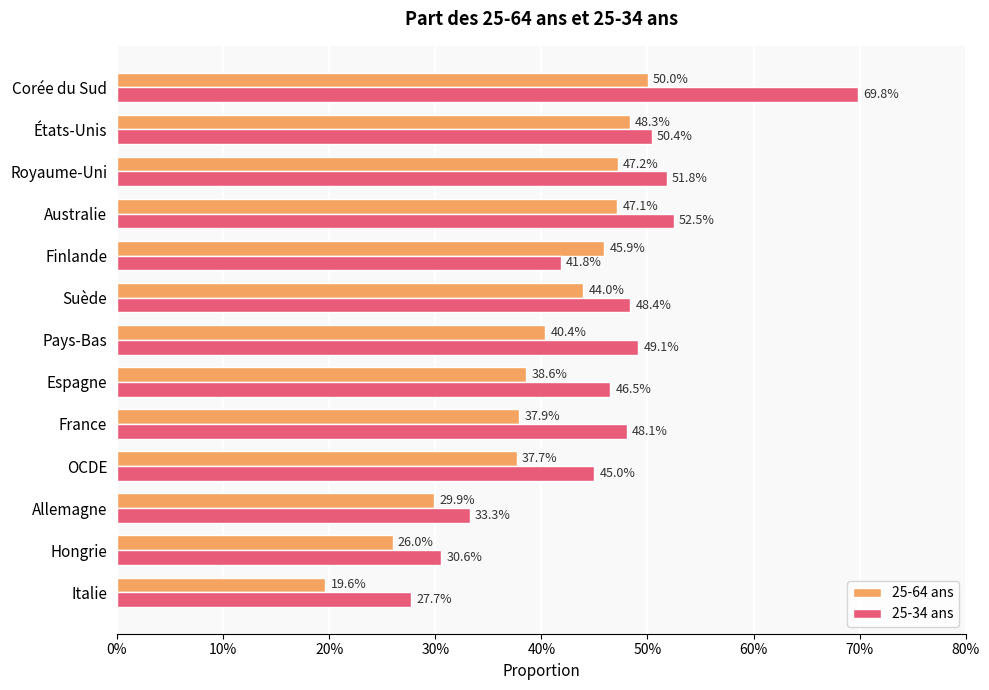

What are all the series names shown in the legend?

25-64 ans, 25-34 ans